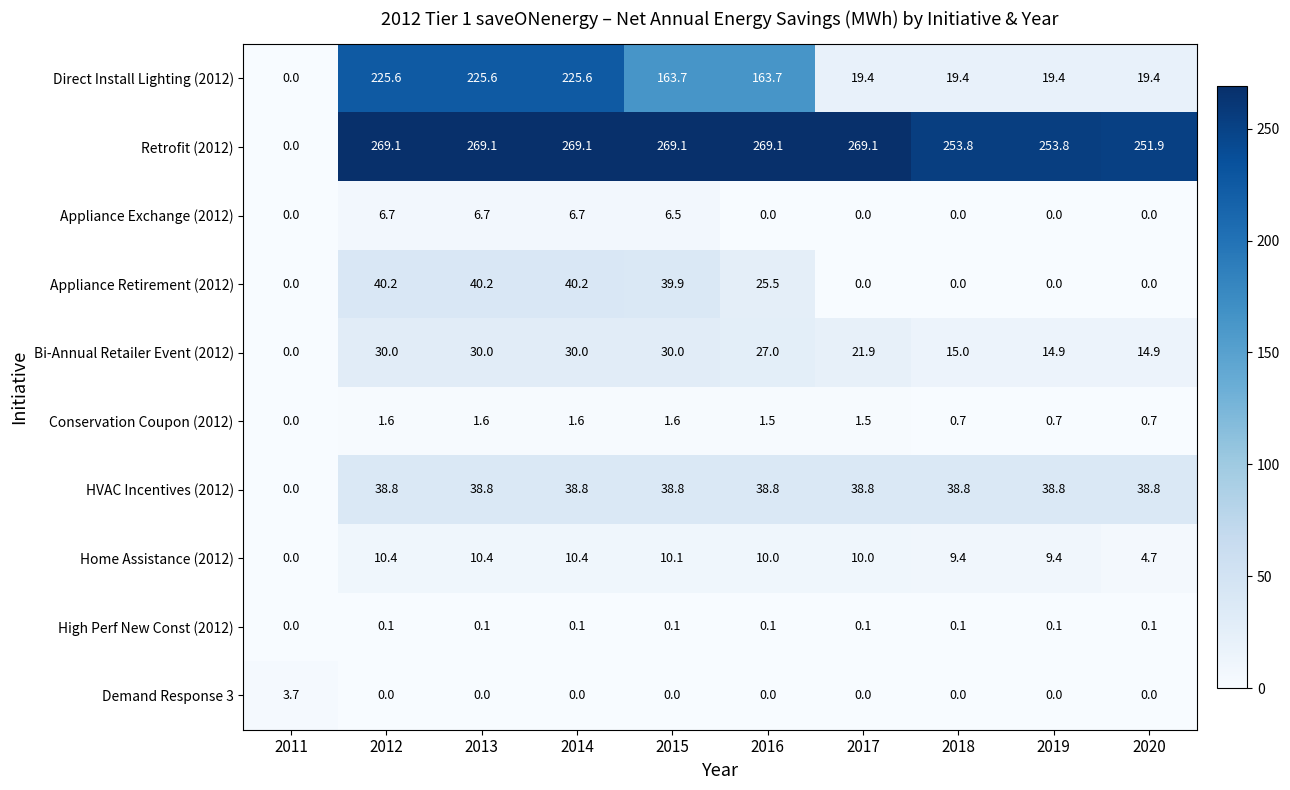

Where does the Bi-Annual Retailer Event (2012) series first go above 27?

2012